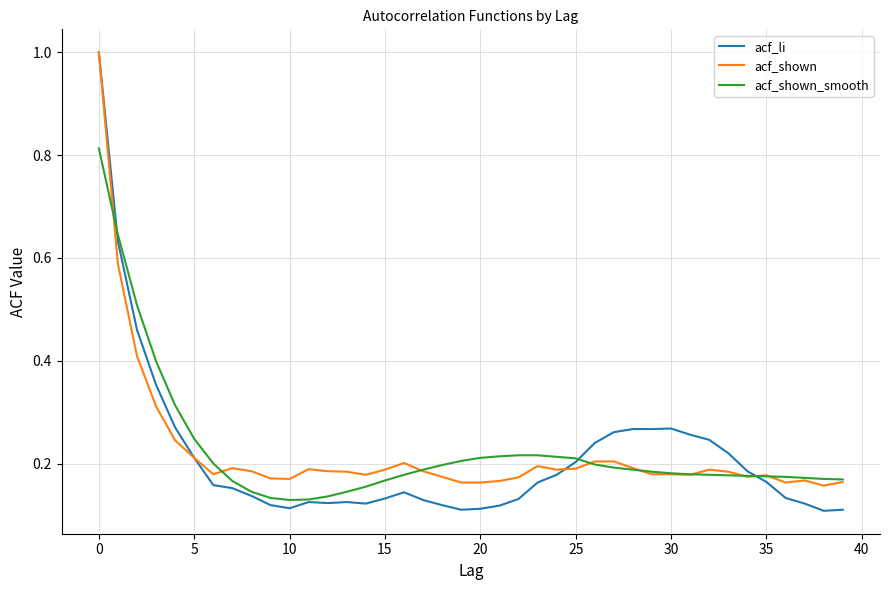

What is the maximum value shown in the chart?

1.0